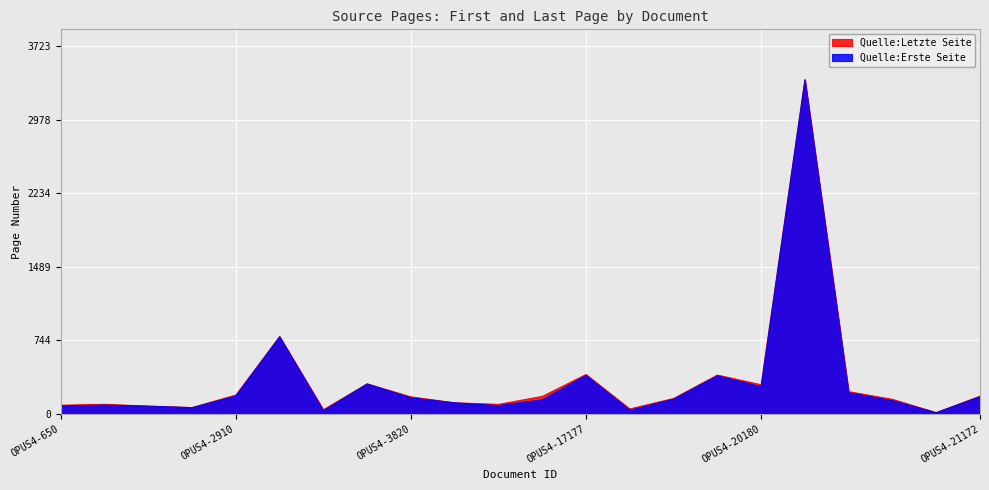

At OPUS4-20180, list the series in order from largest to smallest.

Quelle:Letzte Seite, Quelle:Erste Seite